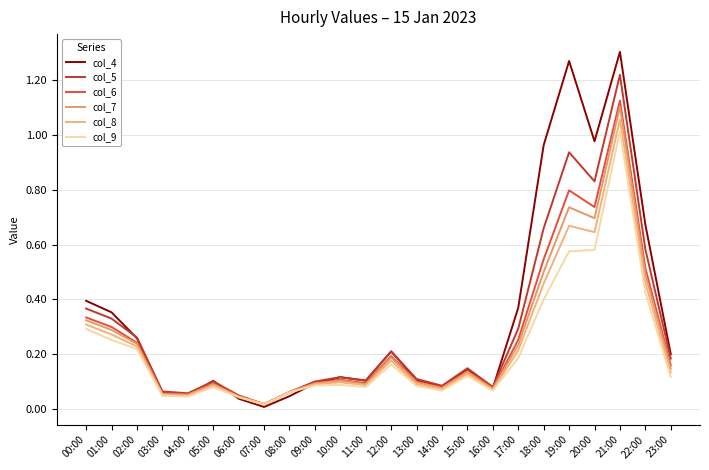

Reading left to right, what are all the values shown in this chart?

col_4: 0.4	0.4	0.3	0.1	0.0	0.1	0.0	0.0	0.0	0.1	0.1	0.1	0.2	0.1	0.1	0.1	0.1	0.4	1.0	1.3	1.0	1.3	0.7	0.2
col_5: 0.4	0.3	0.3	0.1	0.1	0.1	0.0	0.0	0.1	0.1	0.1	0.1	0.2	0.1	0.1	0.1	0.1	0.3	0.7	0.9	0.8	1.2	0.6	0.2
col_6: 0.3	0.3	0.2	0.1	0.1	0.1	0.0	0.0	0.1	0.1	0.1	0.1	0.2	0.1	0.1	0.1	0.1	0.3	0.5	0.8	0.7	1.1	0.5	0.2
col_7: 0.3	0.3	0.2	0.1	0.1	0.1	0.0	0.0	0.1	0.1	0.1	0.1	0.2	0.1	0.1	0.1	0.1	0.2	0.5	0.7	0.7	1.1	0.5	0.1
col_8: 0.3	0.3	0.2	0.1	0.0	0.1	0.0	0.0	0.1	0.1	0.1	0.1	0.2	0.1	0.1	0.1	0.1	0.2	0.5	0.7	0.6	1.1	0.5	0.1
col_9: 0.3	0.3	0.2	0.0	0.0	0.1	0.0	0.0	0.1	0.1	0.1	0.1	0.2	0.1	0.1	0.1	0.1	0.2	0.4	0.6	0.6	1.0	0.4	0.1